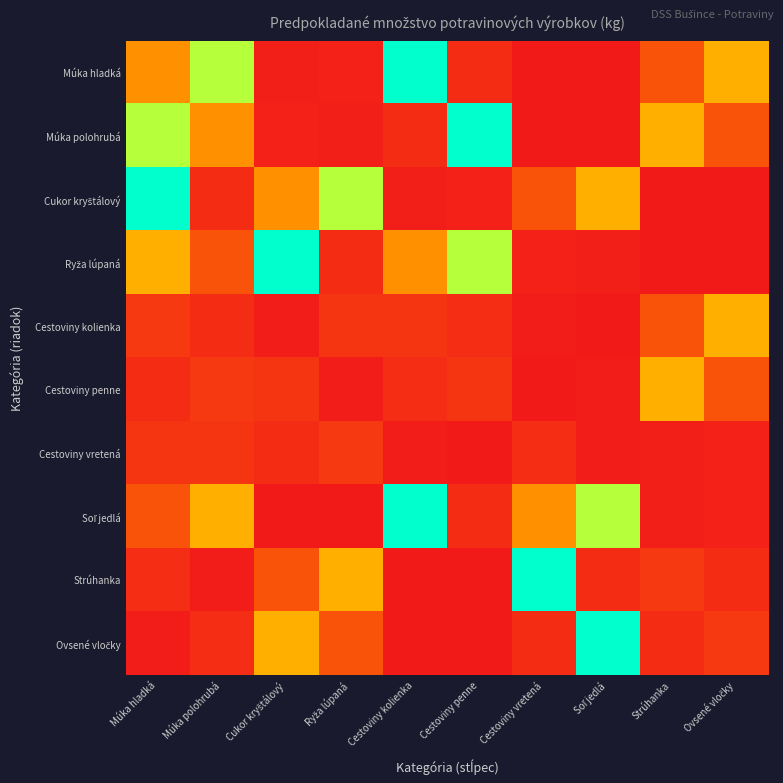

Which series has the largest total across all categories?

Múka hladká